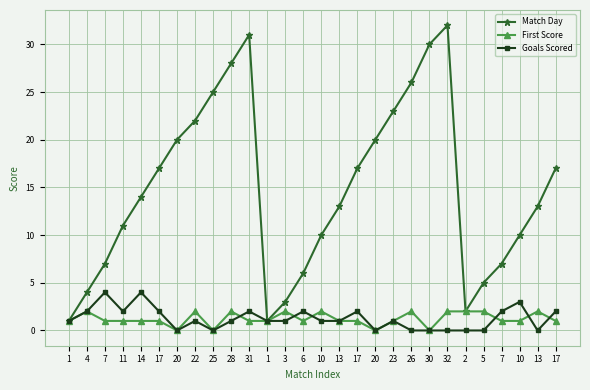

Rank the series at 11 from highest to lowest value.

Match Day, Goals Scored, First Score